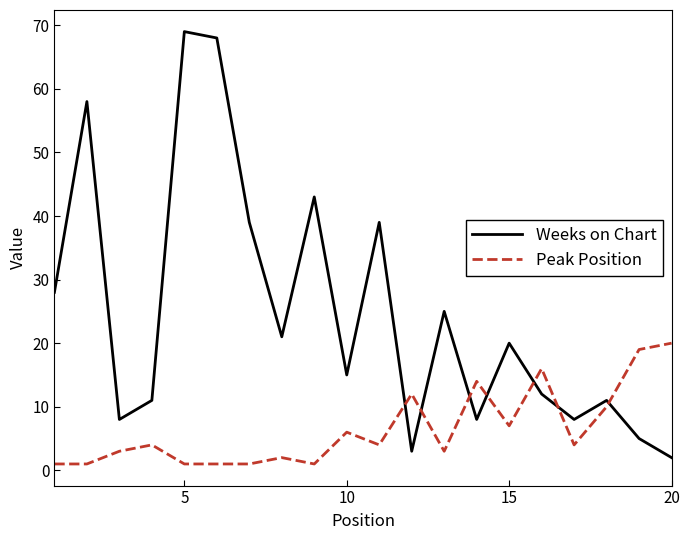

Which series has the largest range (max minus min)?

Weeks on Chart